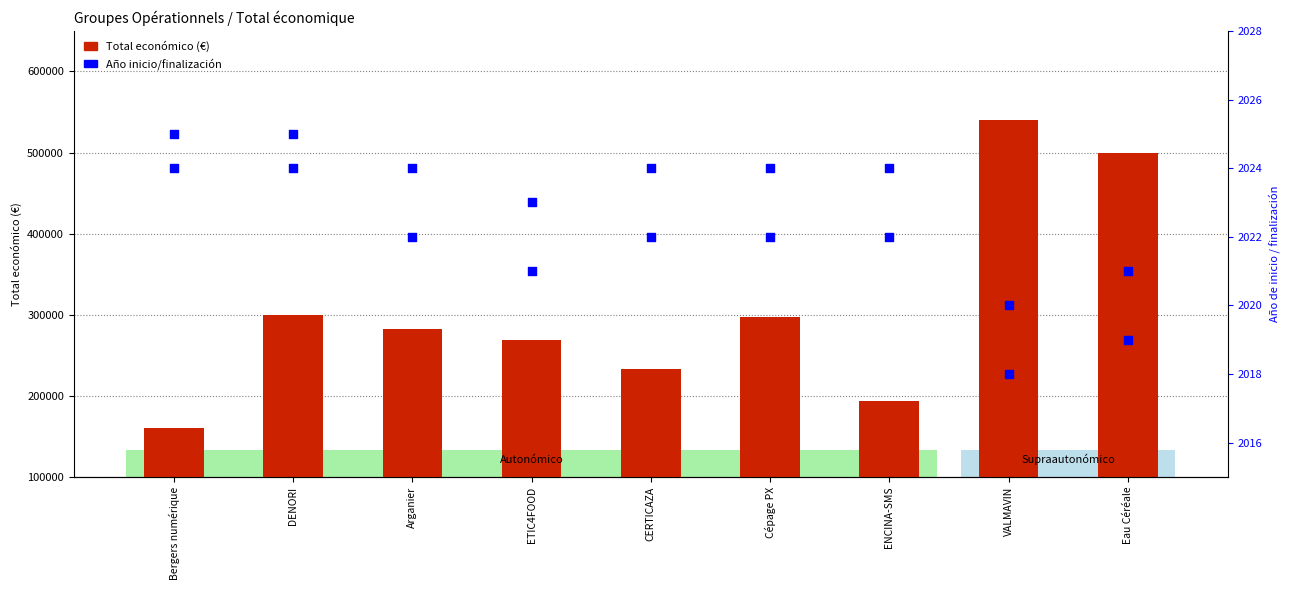

At how many categories does at least one series exceed 11654?

9